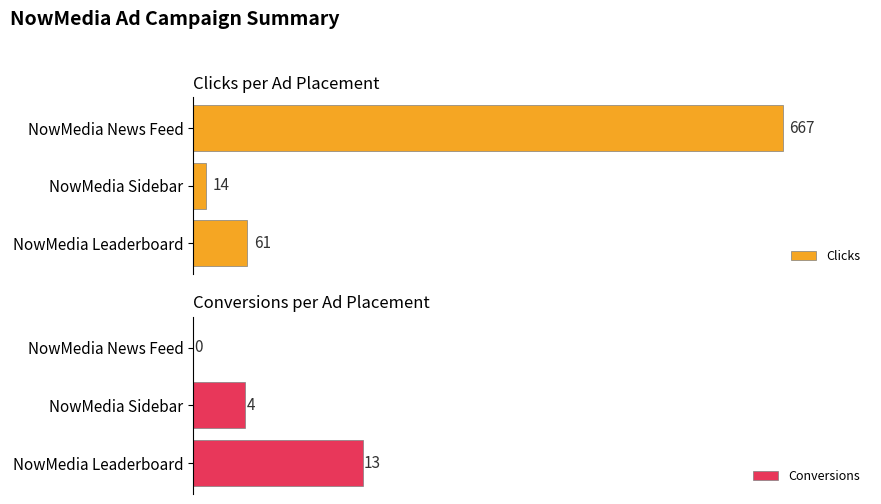

Rank the categories by Clicks value from lowest to highest.

NowMedia Sidebar, NowMedia Leaderboard, NowMedia News Feed